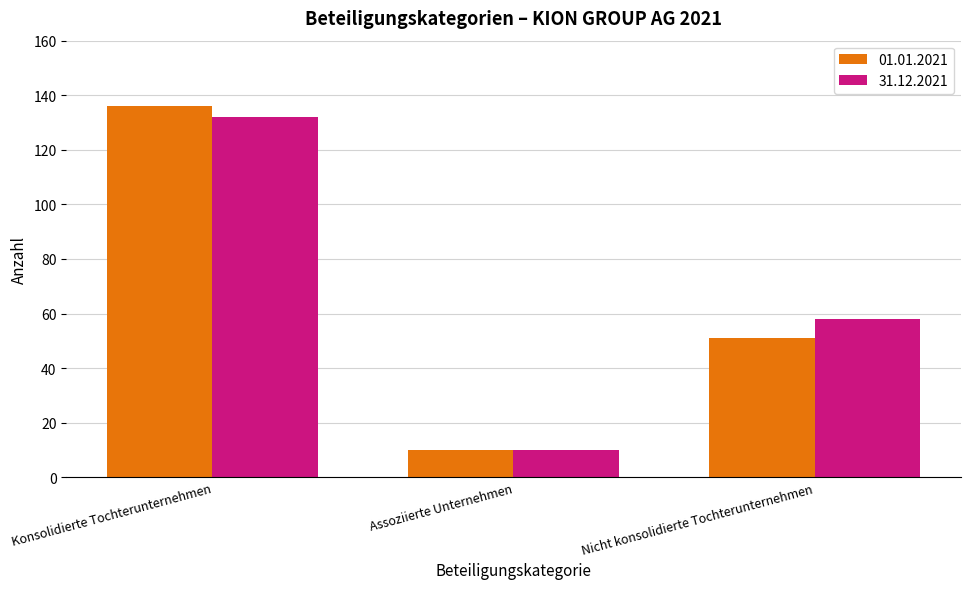

The value of 31.12.2021 at Konsolidierte Tochterunternehmen is 200. True or false?

False